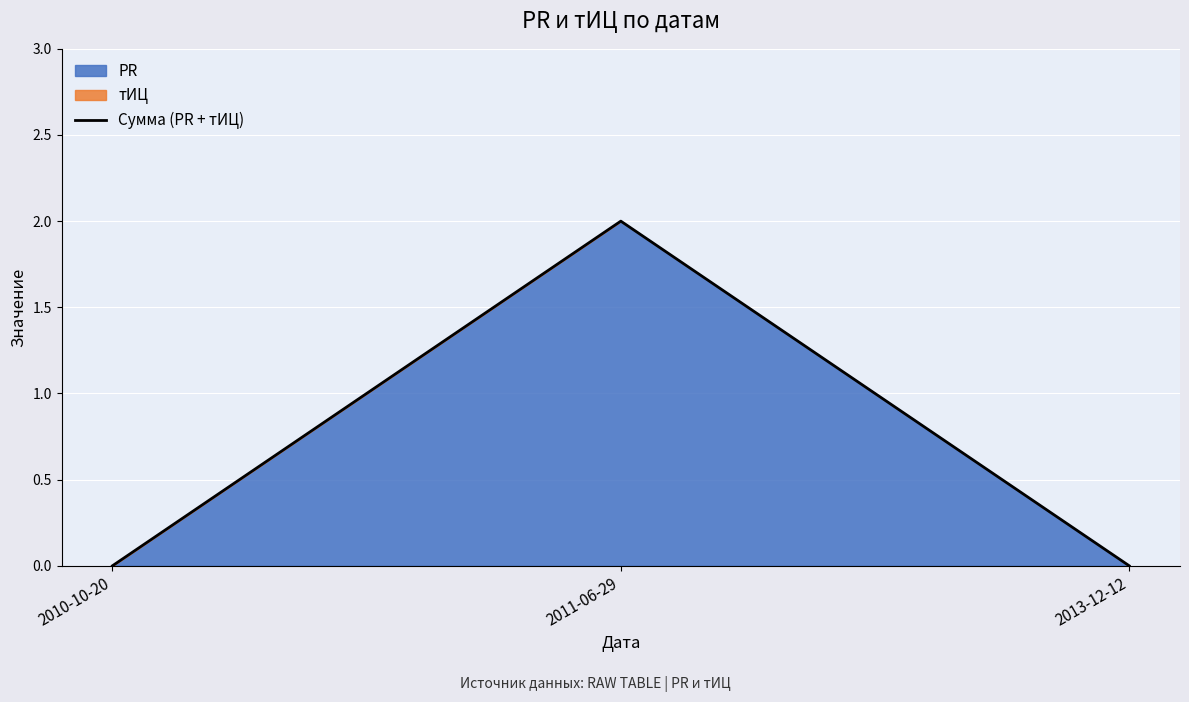

What is the difference between the maximum and minimum values?

2